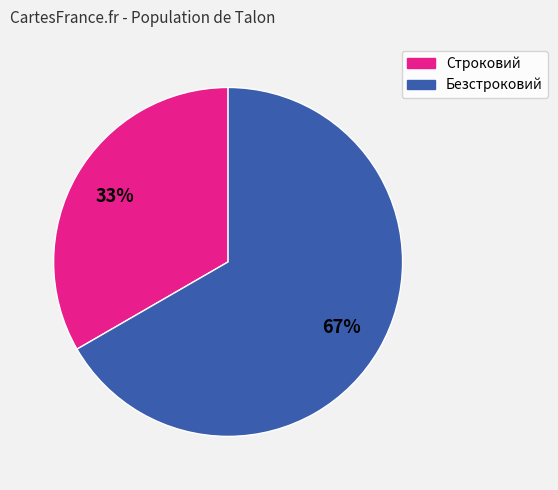

Does Безстроковий account for over 50% of the chart?

Yes